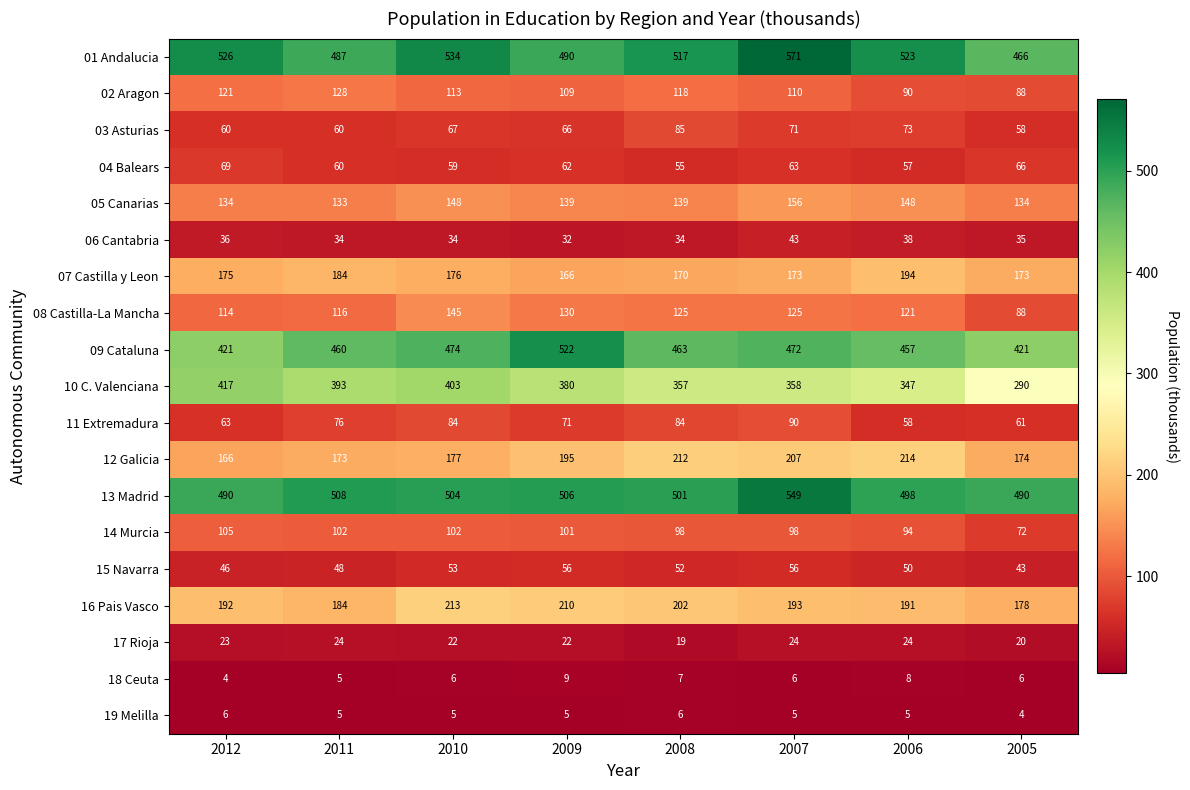

True or false: 19 Melilla has a value of 8 at 2006.

False